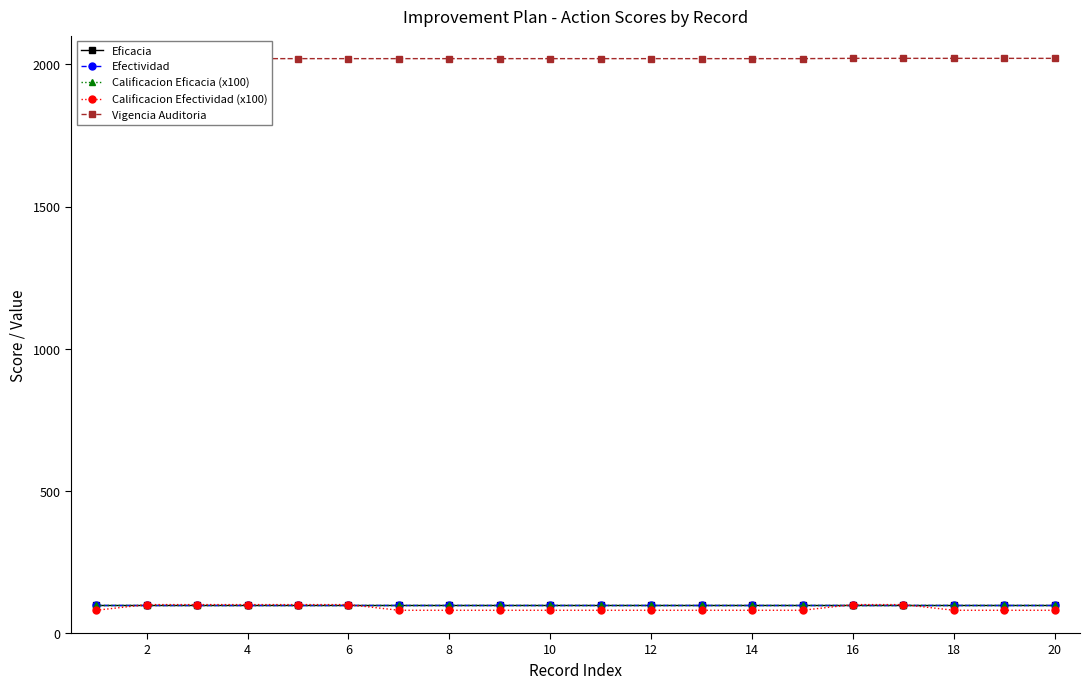

Is it true that Calificacion Efectividad (x100) equals 80 at 12?

True